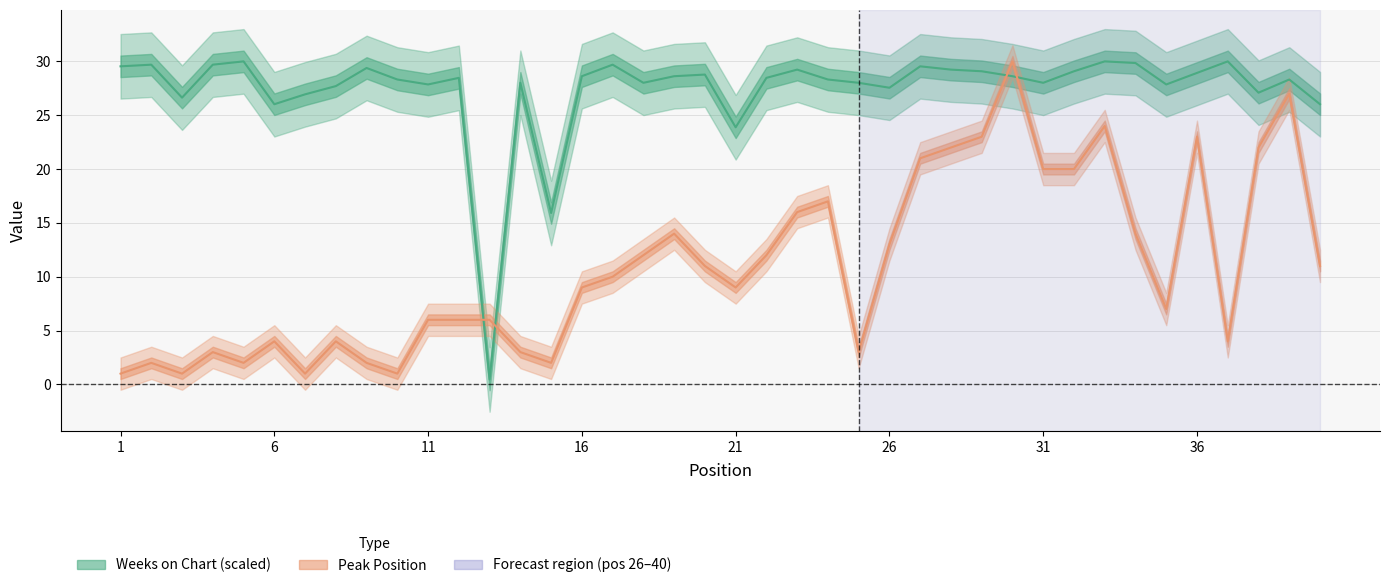

How many lines are shown in the chart?

2